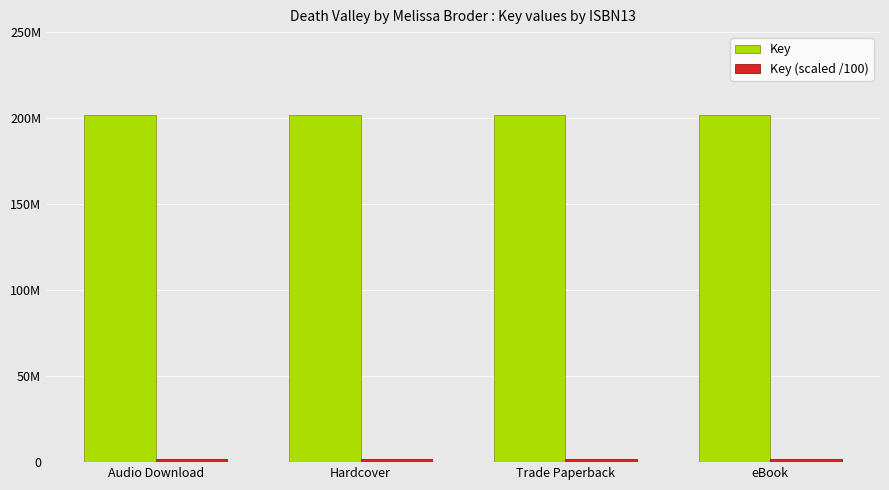

What value does the Key series have at Hardcover?

201575892